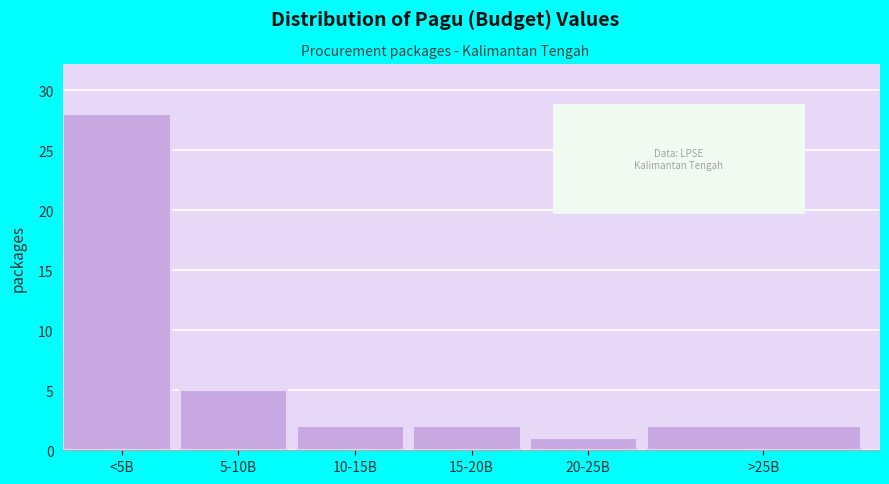

Reading right to left, list all the values displayed in this chart.

>25B=2	20-25B=1	15-20B=2	10-15B=2	5-10B=5	<5B=28